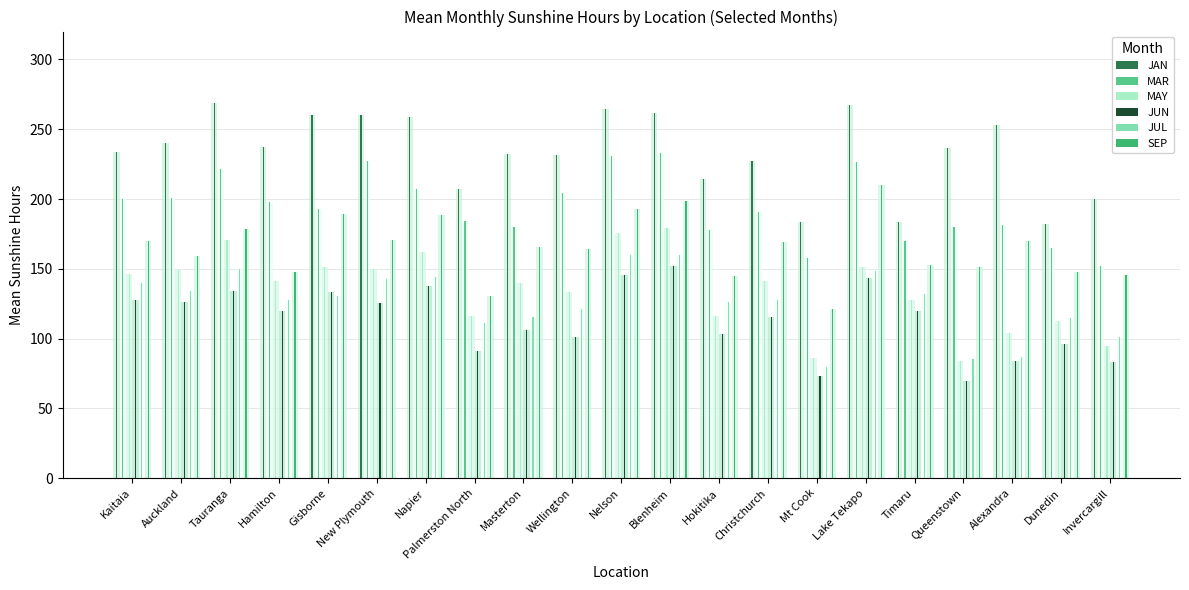

Which series has the largest total across all categories?

JAN